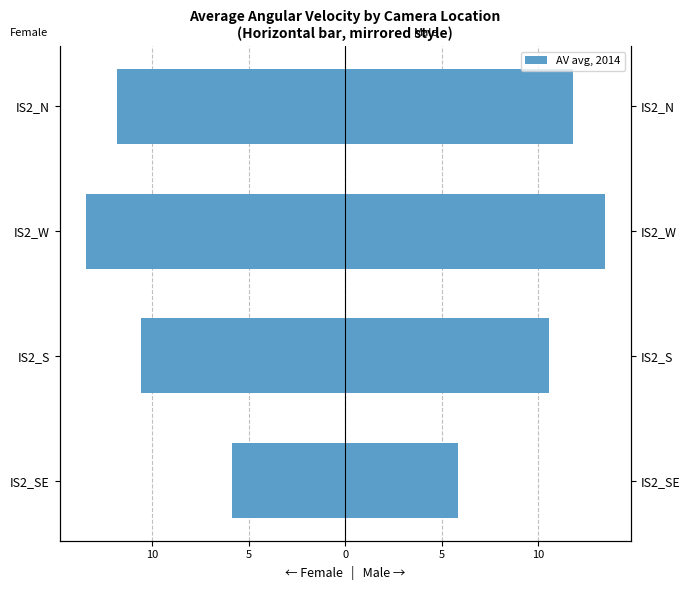

How many bars are there in each group?

2